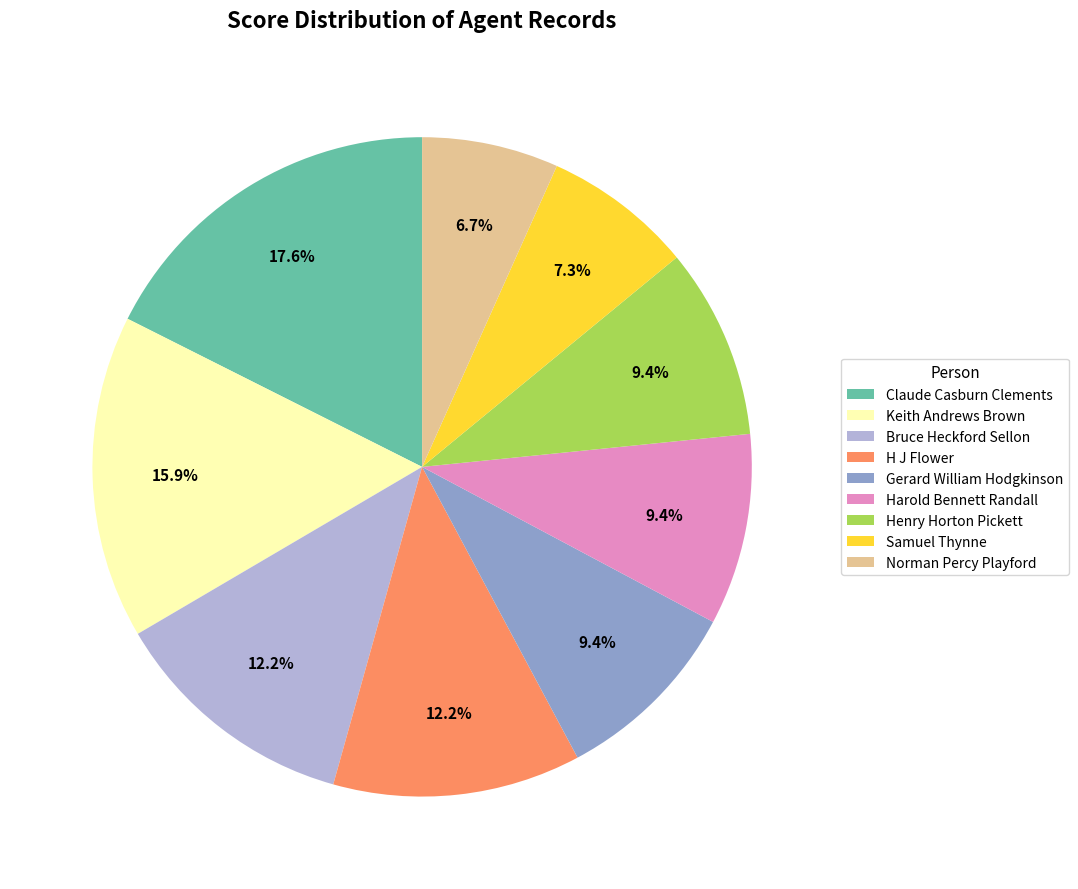

Is it true that Keith Andrews Brown is 16% of the pie?

True